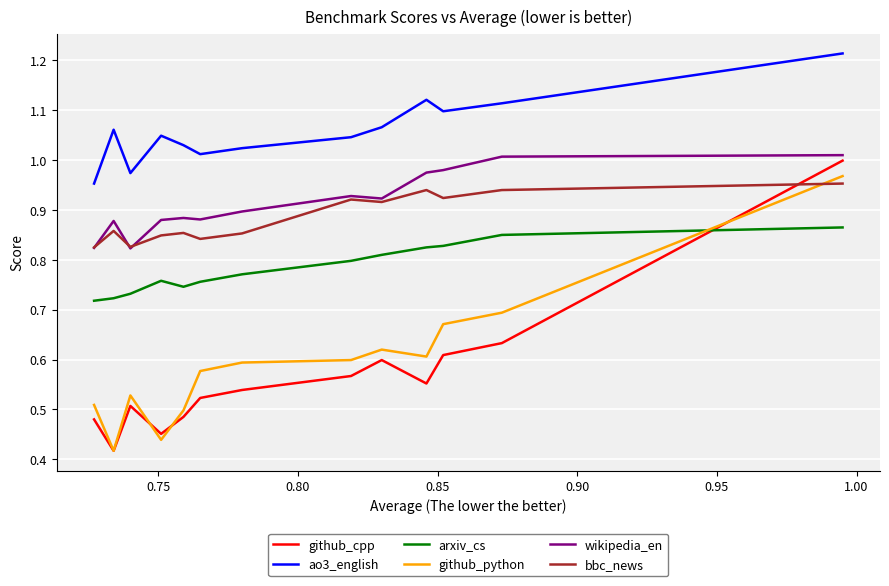

Which series has the largest range (max minus min)?

github_cpp